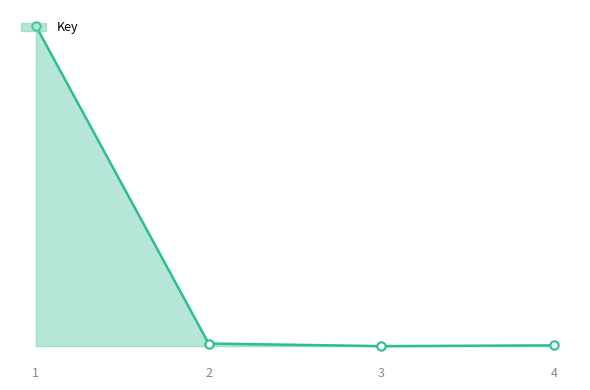

Reading left to right, extract all data points from this chart.

137783576	1124887	5921	333690